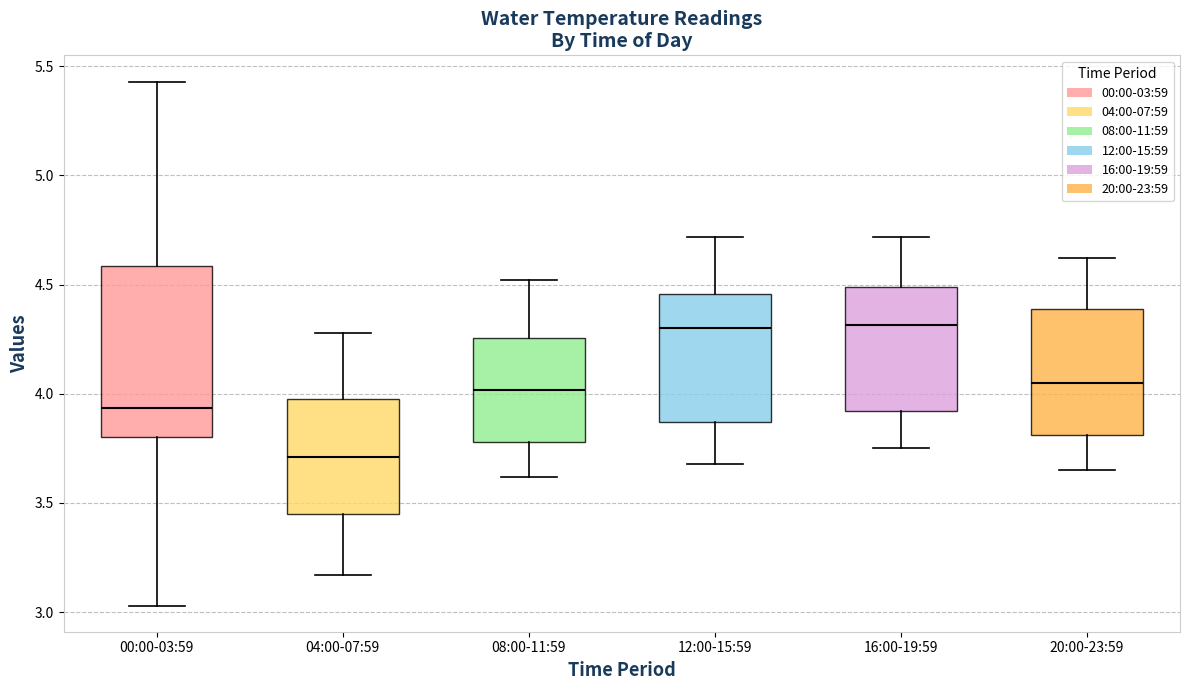

Reading left to right, transcribe this box plot: for each box, give where its median line is, the range the box spans, and where its two whiskers end, as read against the y-axis. The values are not printed on the chart, so give them approximately, as read against the axis.

00:00-03:59: median 3.95, box 3.80 to 4.60, whiskers 3.05 to 5.45
04:00-07:59: median 3.70, box 3.45 to 4.00, whiskers 3.15 to 4.30
08:00-11:59: median 4.00, box 3.80 to 4.25, whiskers 3.60 to 4.50
12:00-15:59: median 4.30, box 3.85 to 4.45, whiskers 3.70 to 4.70
16:00-19:59: median 4.30, box 3.90 to 4.50, whiskers 3.75 to 4.70
20:00-23:59: median 4.05, box 3.80 to 4.40, whiskers 3.65 to 4.60